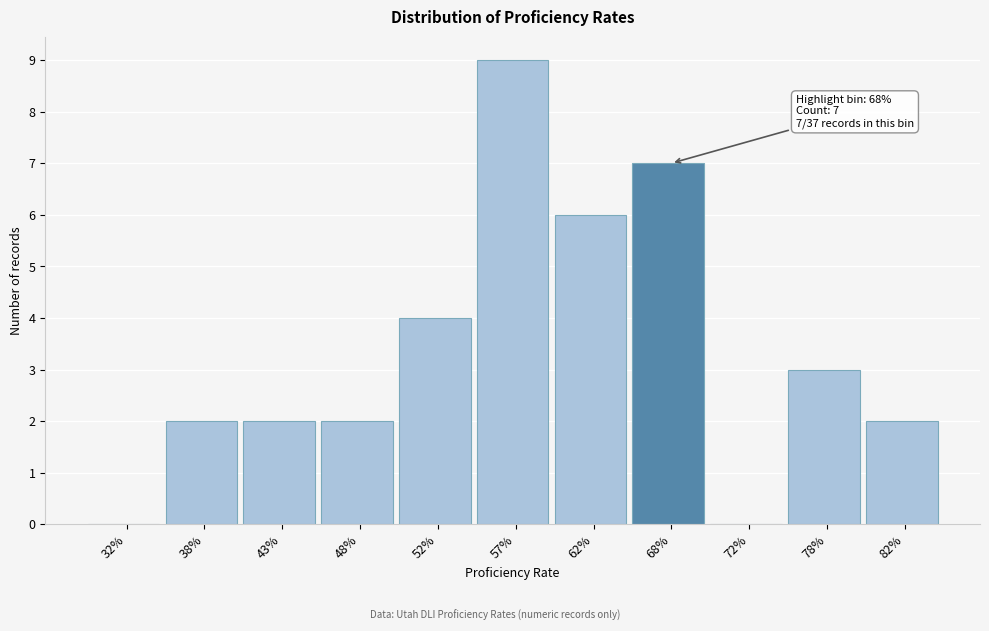

Reading left to right, extract all data points from this chart.

32%=0	38%=2	43%=2	48%=2	52%=4	57%=9	62%=6	68%=7	72%=0	78%=3	82%=2